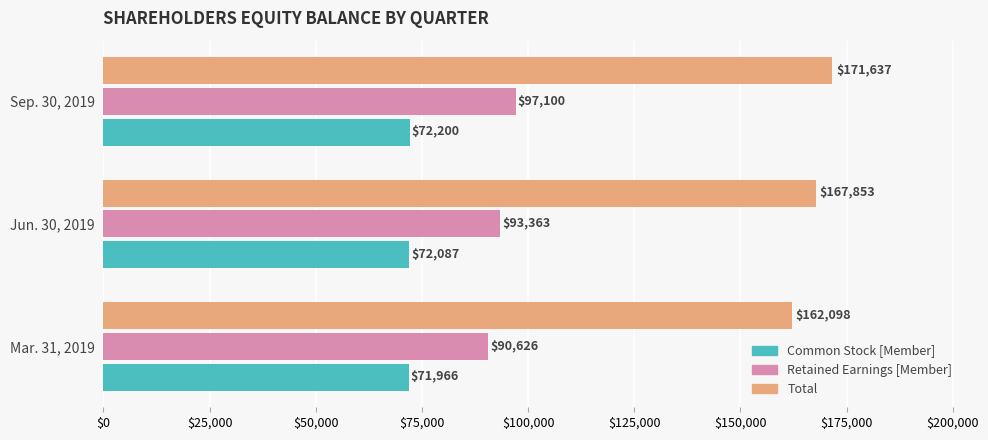

At how many categories does at least one series exceed 121199?

3